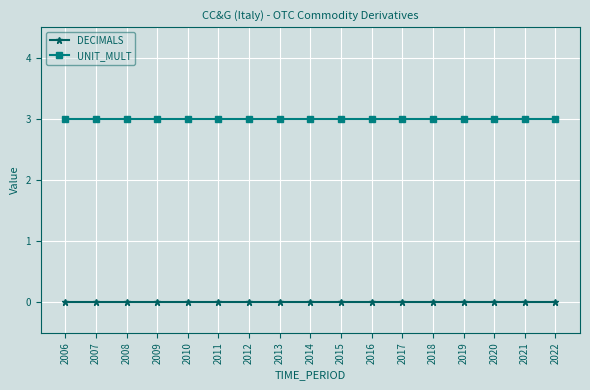

What is the maximum value for UNIT_MULT?

3